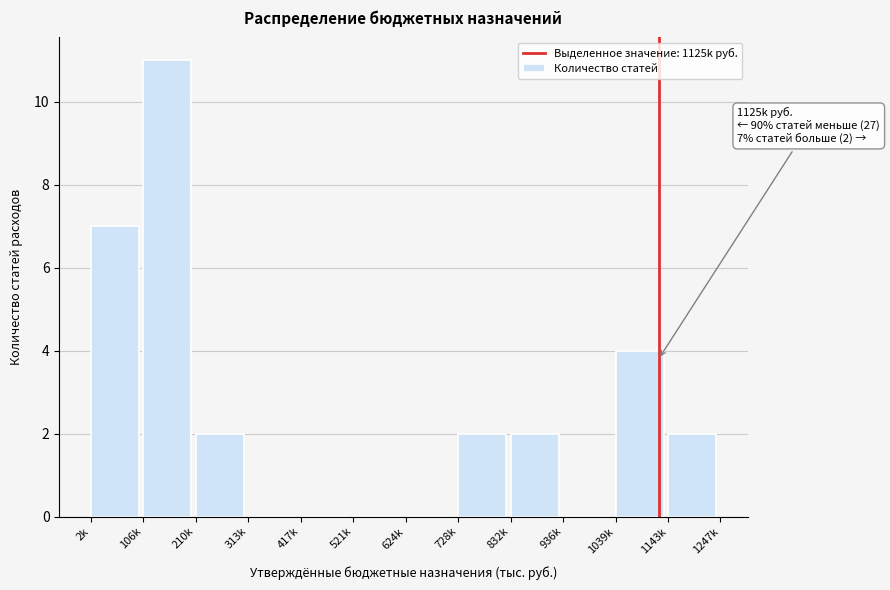

Reading right to left, extract all data points from this chart.

1143k=2	1039k=4	936k=0	832k=2	728k=2	624k=0	521k=0	417k=0	313k=0	210k=2	106k=11	2k=7